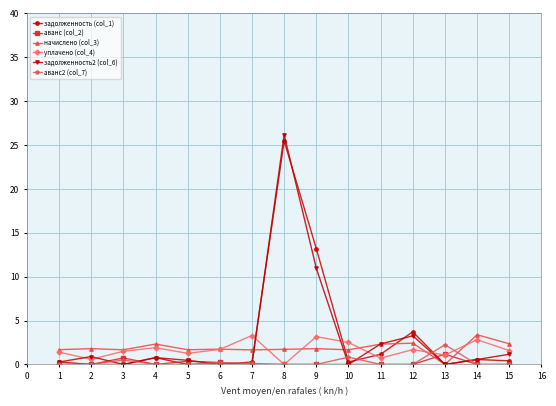

Which series has the largest range (max minus min)?

задолженность2 (col_6)